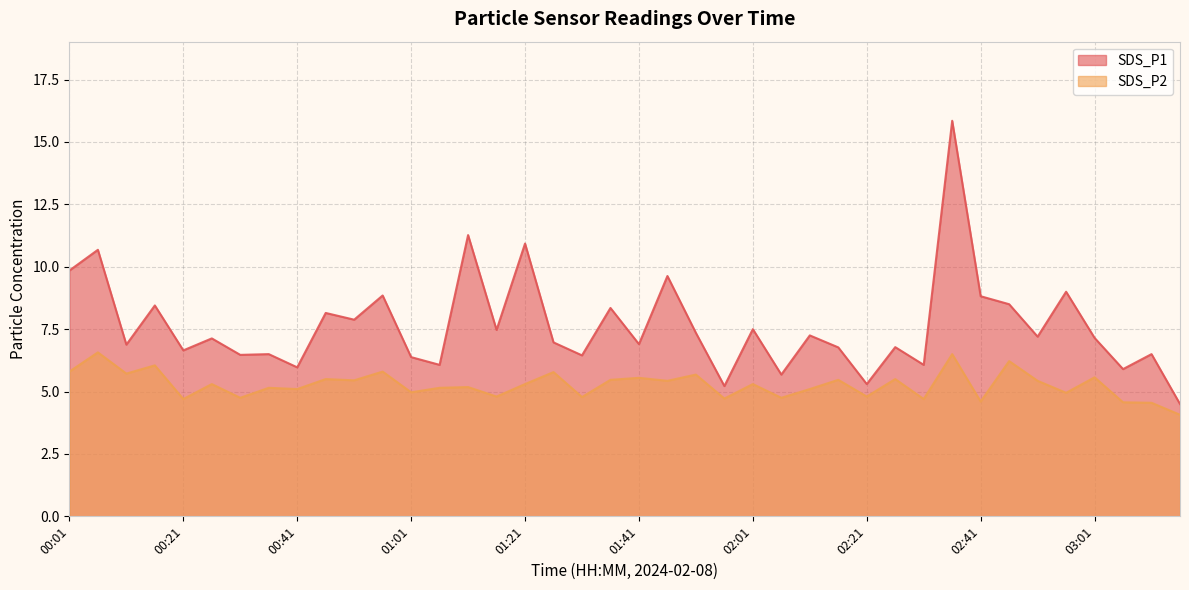

What is the minimum value shown in the chart?

4.1